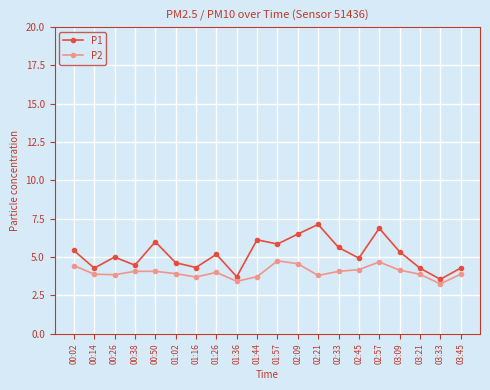

Which series has the largest total across all categories?

P1